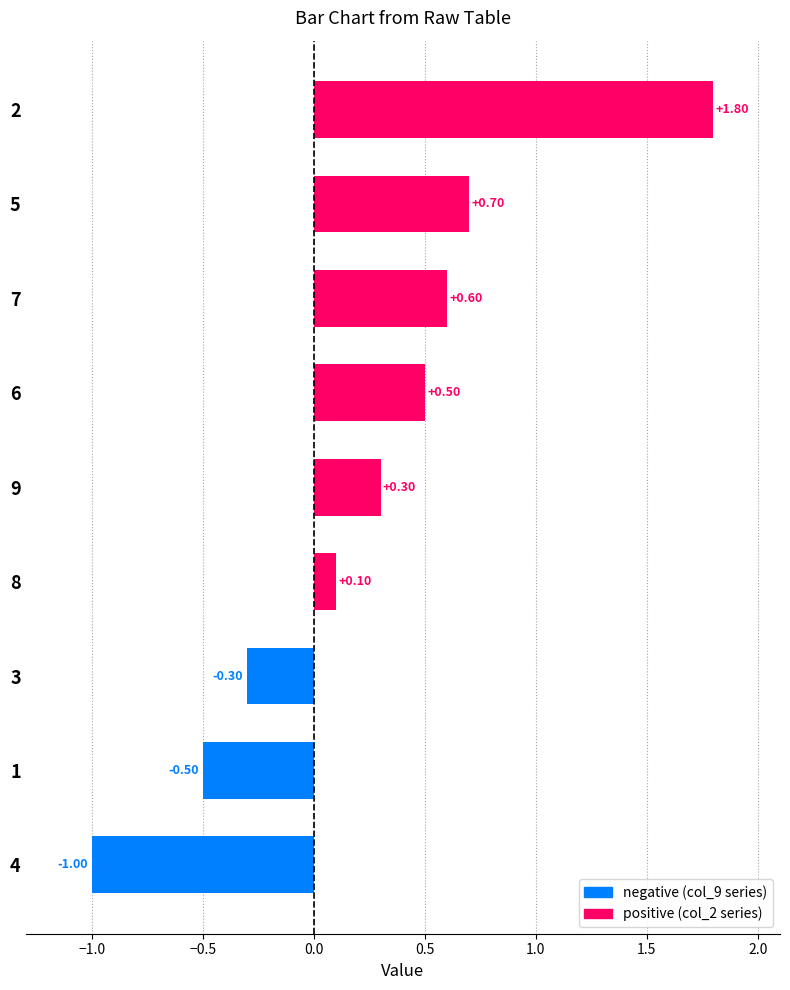

What is the smallest value displayed?

-1.0